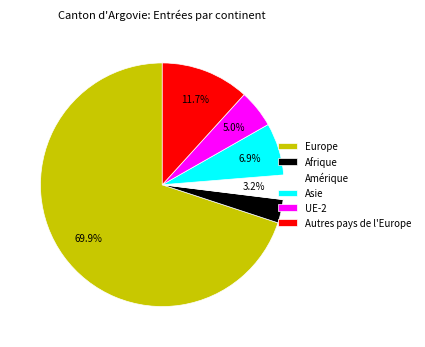

Which has a higher value, UE-2 or Europe?

Europe